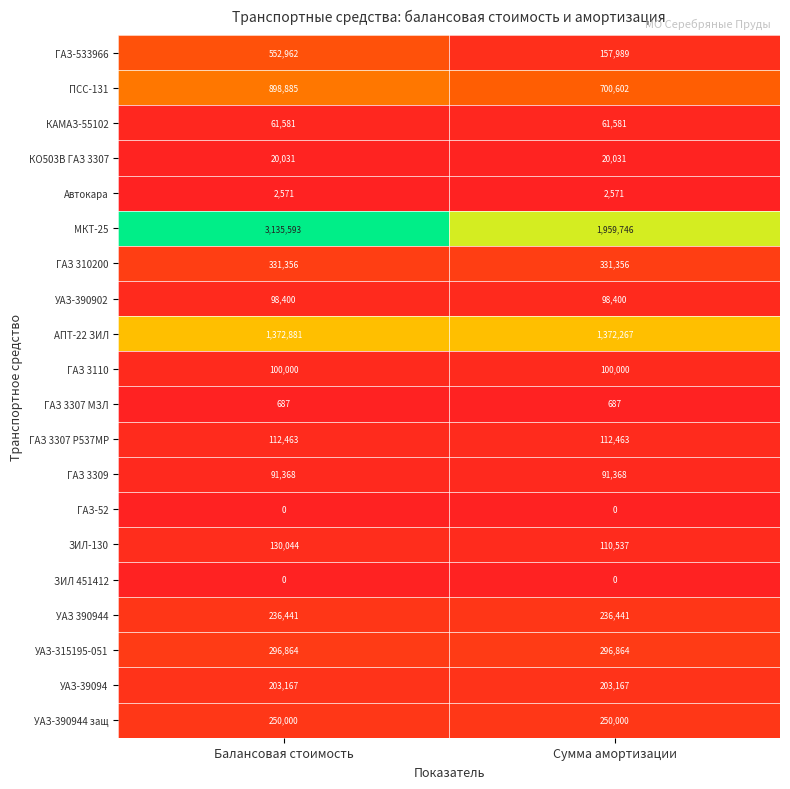

What is the spread (max minus min) of values at Балансовая стоимость?

3135593